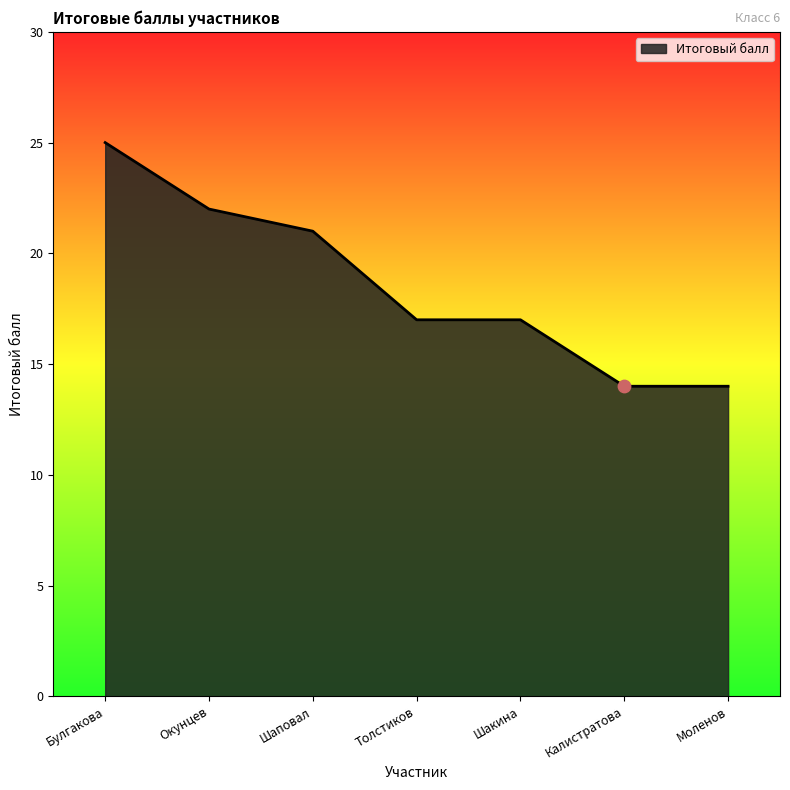

Approximately how many times larger is the value at Булгакова compared to Толстиков?

1.5